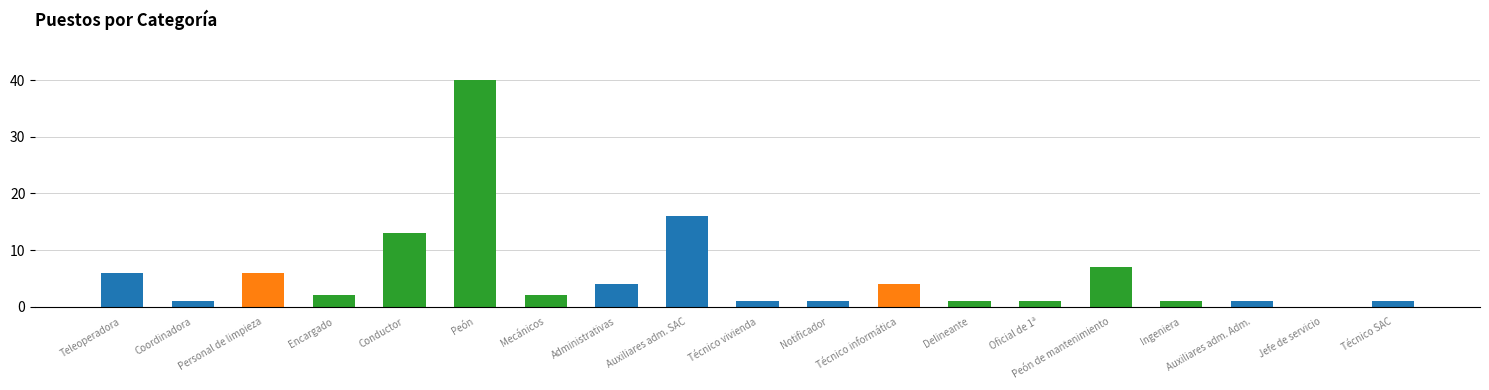

Where does the data first go above 2?

Teleoperadora